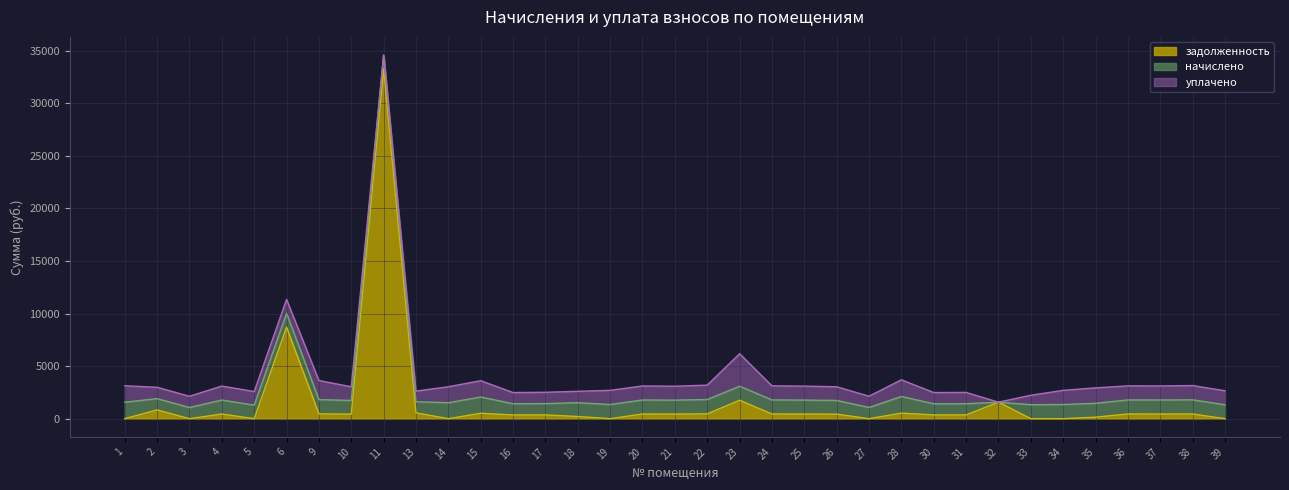

What are all the series names shown in the legend?

задолженность, начислено, уплачено